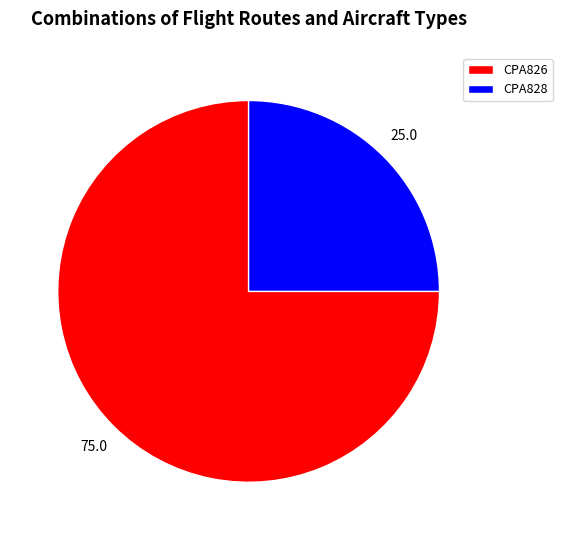

Rank the categories by value from lowest to highest.

CPA828, CPA826